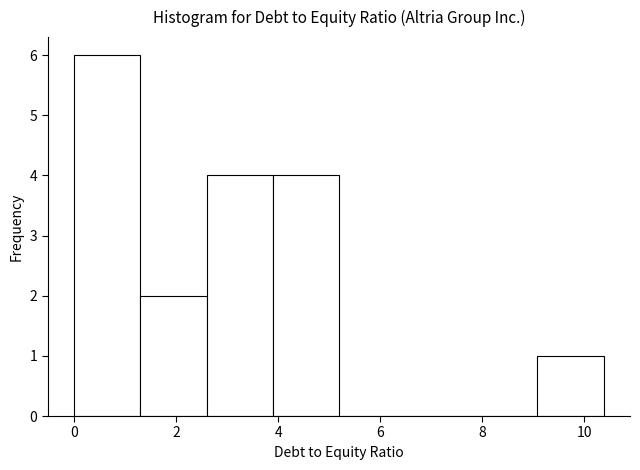

Reading left to right, list every bar in this chart as the range it spans on the x-axis followed by its height. Neither the bar edges nor the heights are printed on the chart, so give them approximately, as read against the axes.

0.0 to 1.2: 6
1.2 to 2.6: 2
2.6 to 3.8: 4
3.8 to 5.2: 4
5.2 to 6.4: 0
6.4 to 7.8: 0
7.8 to 9.0: 0
9.0 to 10.4: 1